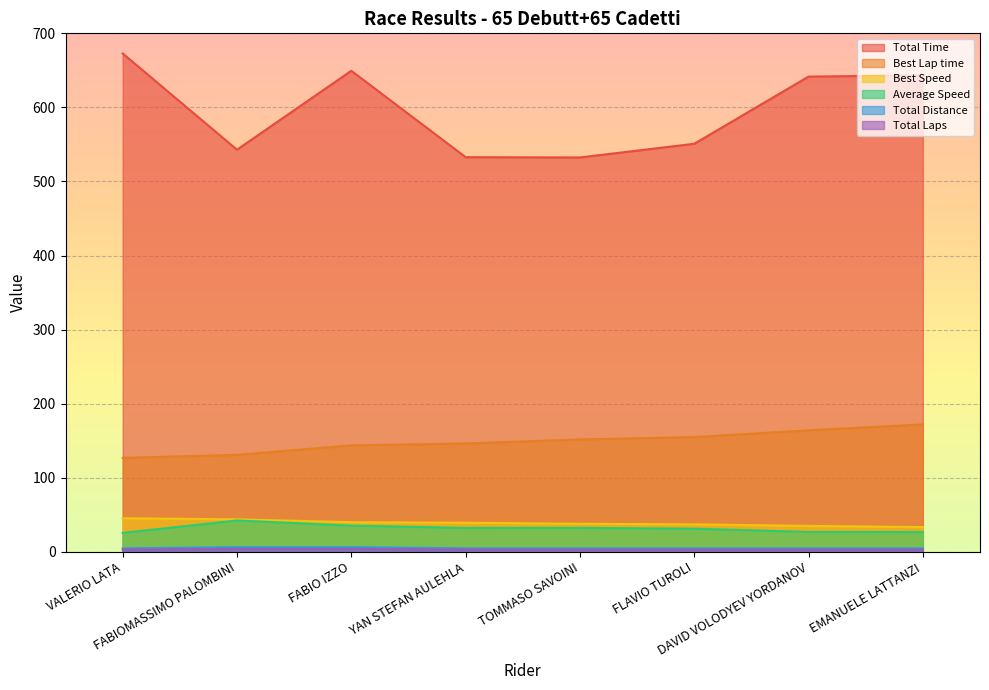

What is the maximum value shown in the chart?

672.8